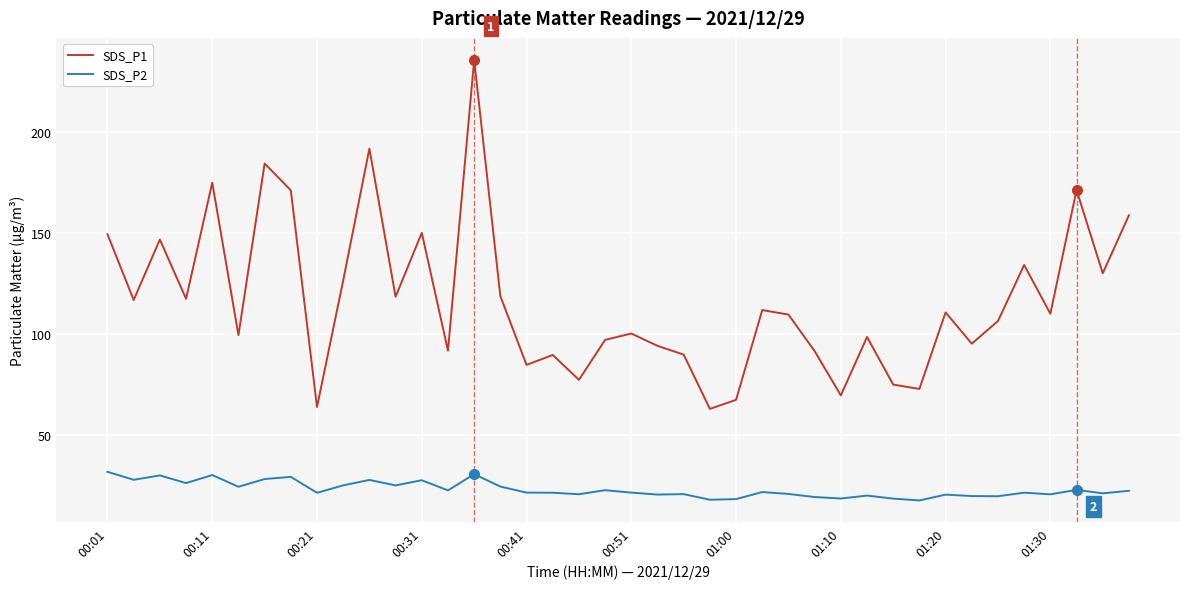

Which series has the largest total across all categories?

SDS_P1